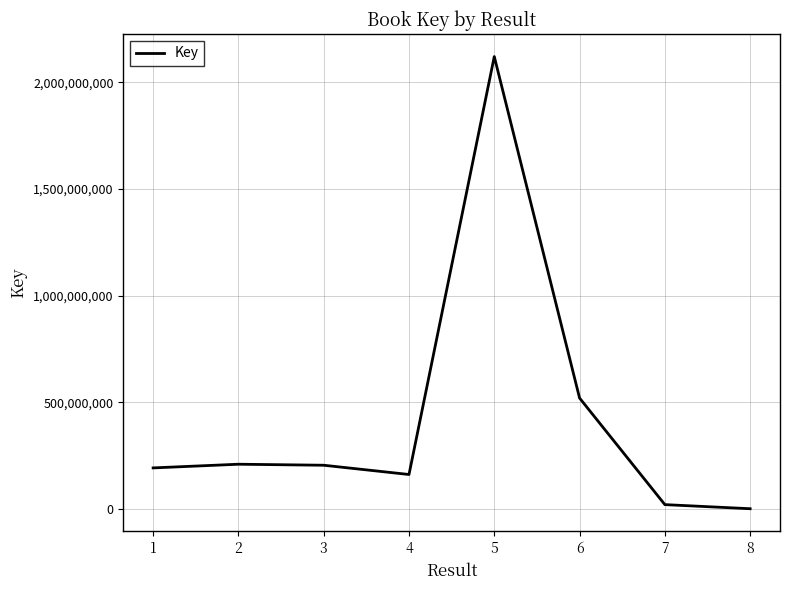

Is it true that the value at 5 is 2120324317?

True